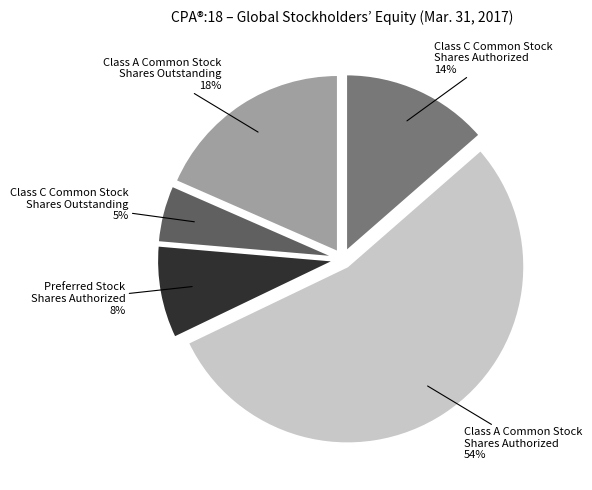

How many slices are in this pie chart?

5